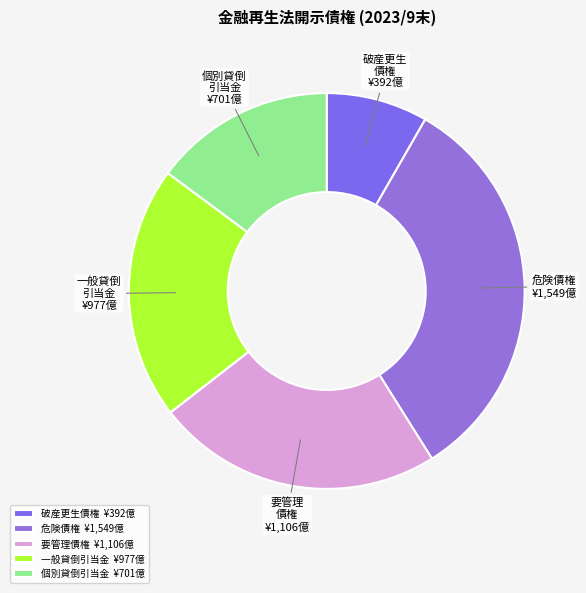

Does any single category account for the majority?

No